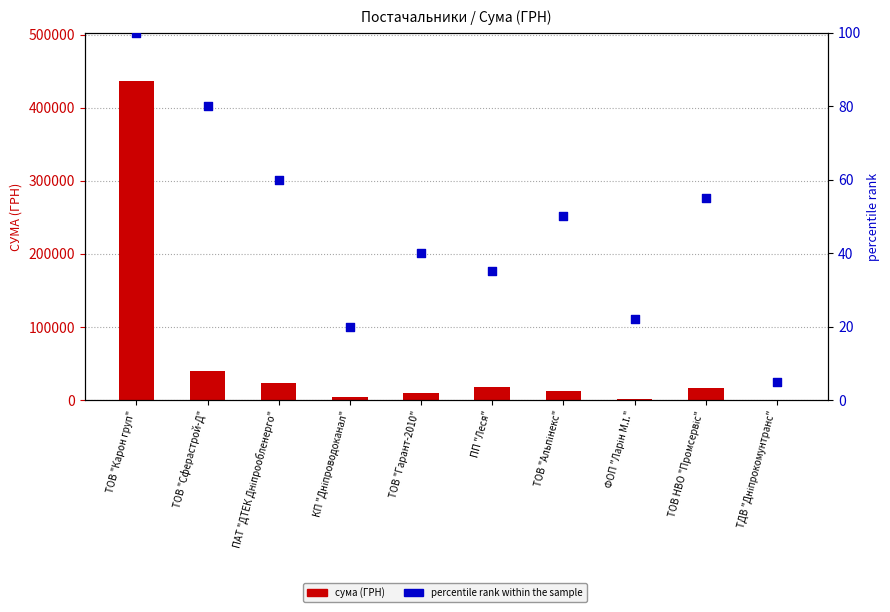

What are all the series names shown in the legend?

сума (ГРН), percentile rank within the sample